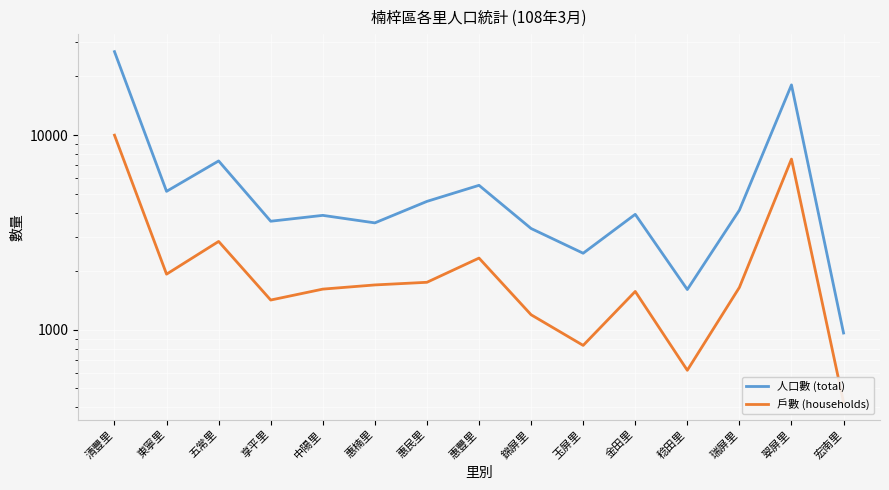

True or false: 戶數 (households) and 人口數 (total) intersect in this chart.

False